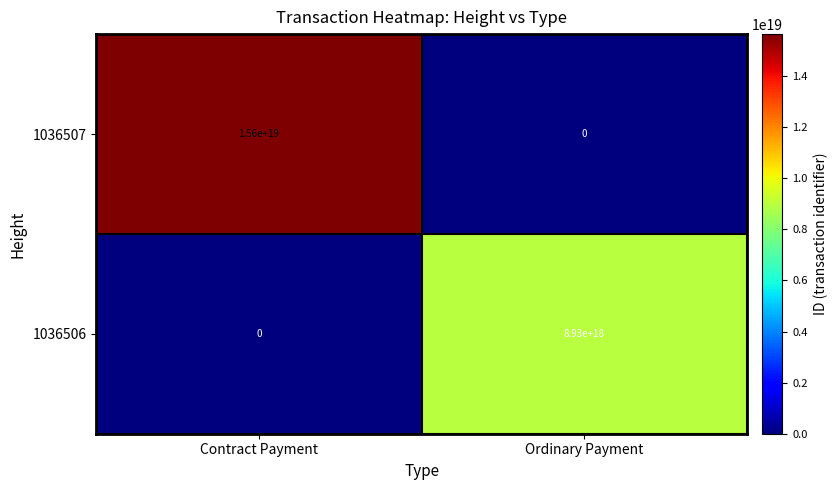

Which label corresponds to the largest value in the chart?

Contract Payment